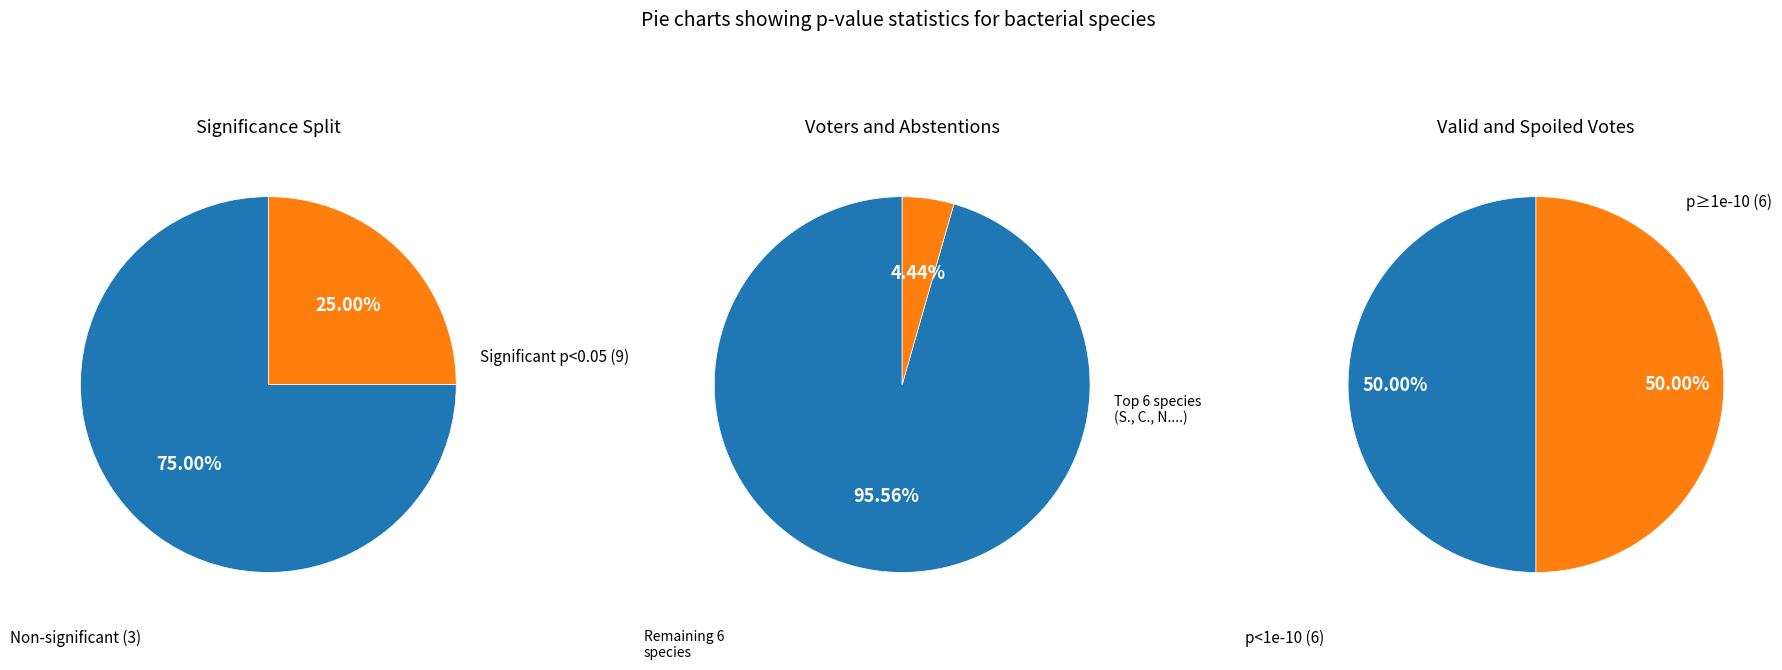

Is it true that S. agalactiae is 11% of the pie?

False